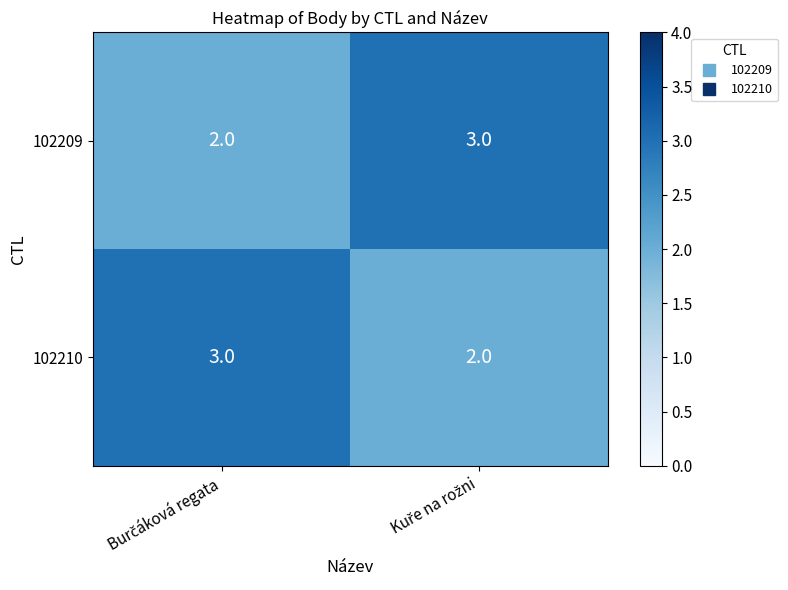

What is the sum of all 102209 values?

5